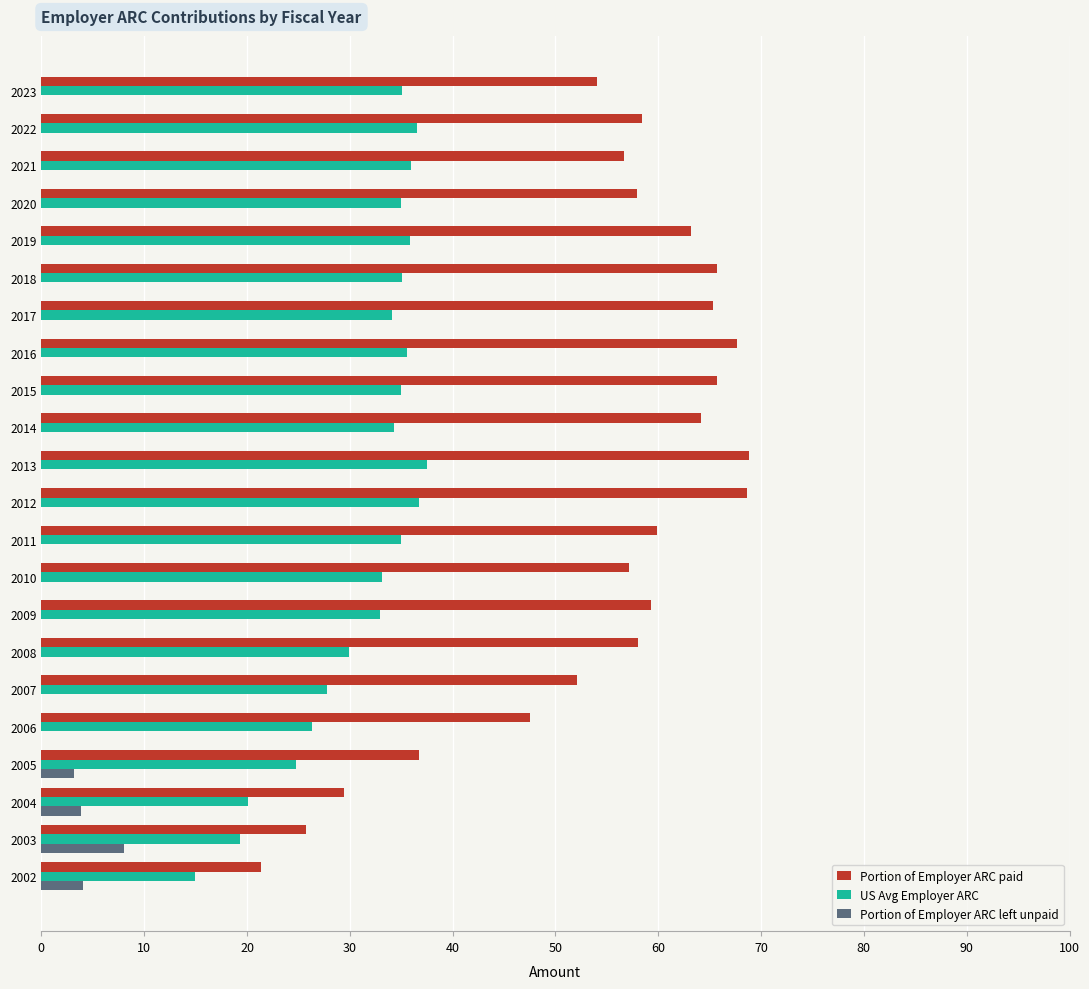

Which category has the highest value in the Portion of Employer ARC left unpaid series?

2003